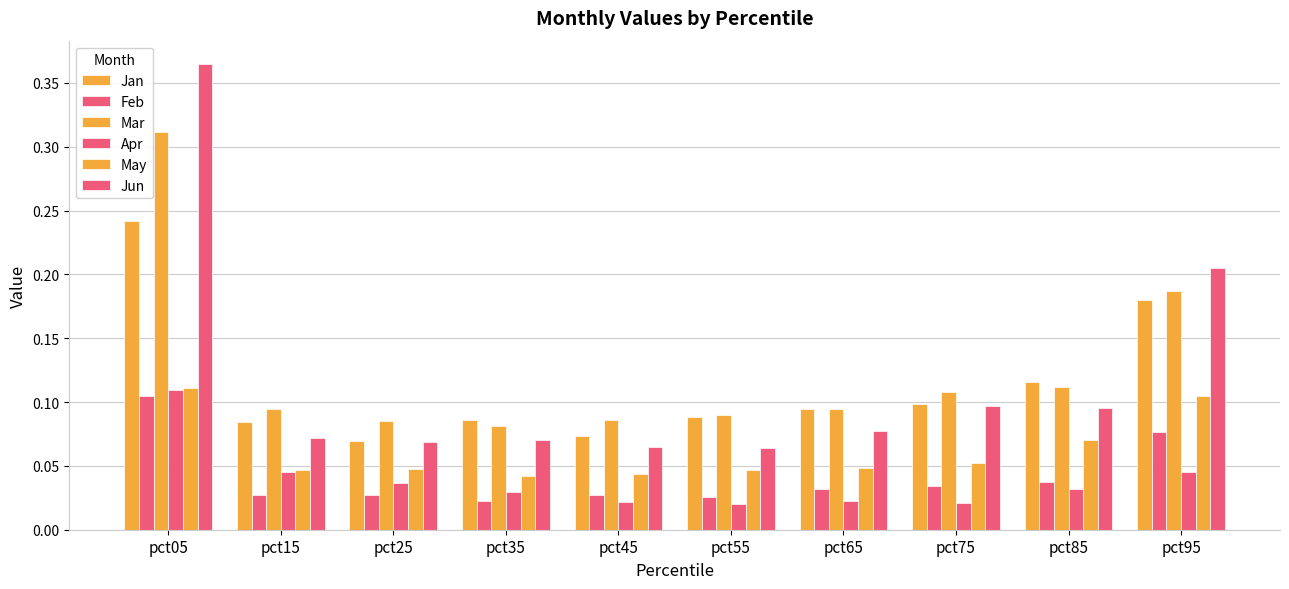

Reading left to right, what are all the values shown in this chart?

Jan: pct05=0.2	pct15=0.1	pct25=0.1	pct35=0.1	pct45=0.1	pct55=0.1	pct65=0.1	pct75=0.1	pct85=0.1	pct95=0.2
Feb: pct05=0.1	pct15=0.0	pct25=0.0	pct35=0.0	pct45=0.0	pct55=0.0	pct65=0.0	pct75=0.0	pct85=0.0	pct95=0.1
Mar: pct05=0.3	pct15=0.1	pct25=0.1	pct35=0.1	pct45=0.1	pct55=0.1	pct65=0.1	pct75=0.1	pct85=0.1	pct95=0.2
Apr: pct05=0.1	pct15=0.0	pct25=0.0	pct35=0.0	pct45=0.0	pct55=0.0	pct65=0.0	pct75=0.0	pct85=0.0	pct95=0.0
May: pct05=0.1	pct15=0.0	pct25=0.0	pct35=0.0	pct45=0.0	pct55=0.0	pct65=0.0	pct75=0.1	pct85=0.1	pct95=0.1
Jun: pct05=0.4	pct15=0.1	pct25=0.1	pct35=0.1	pct45=0.1	pct55=0.1	pct65=0.1	pct75=0.1	pct85=0.1	pct95=0.2